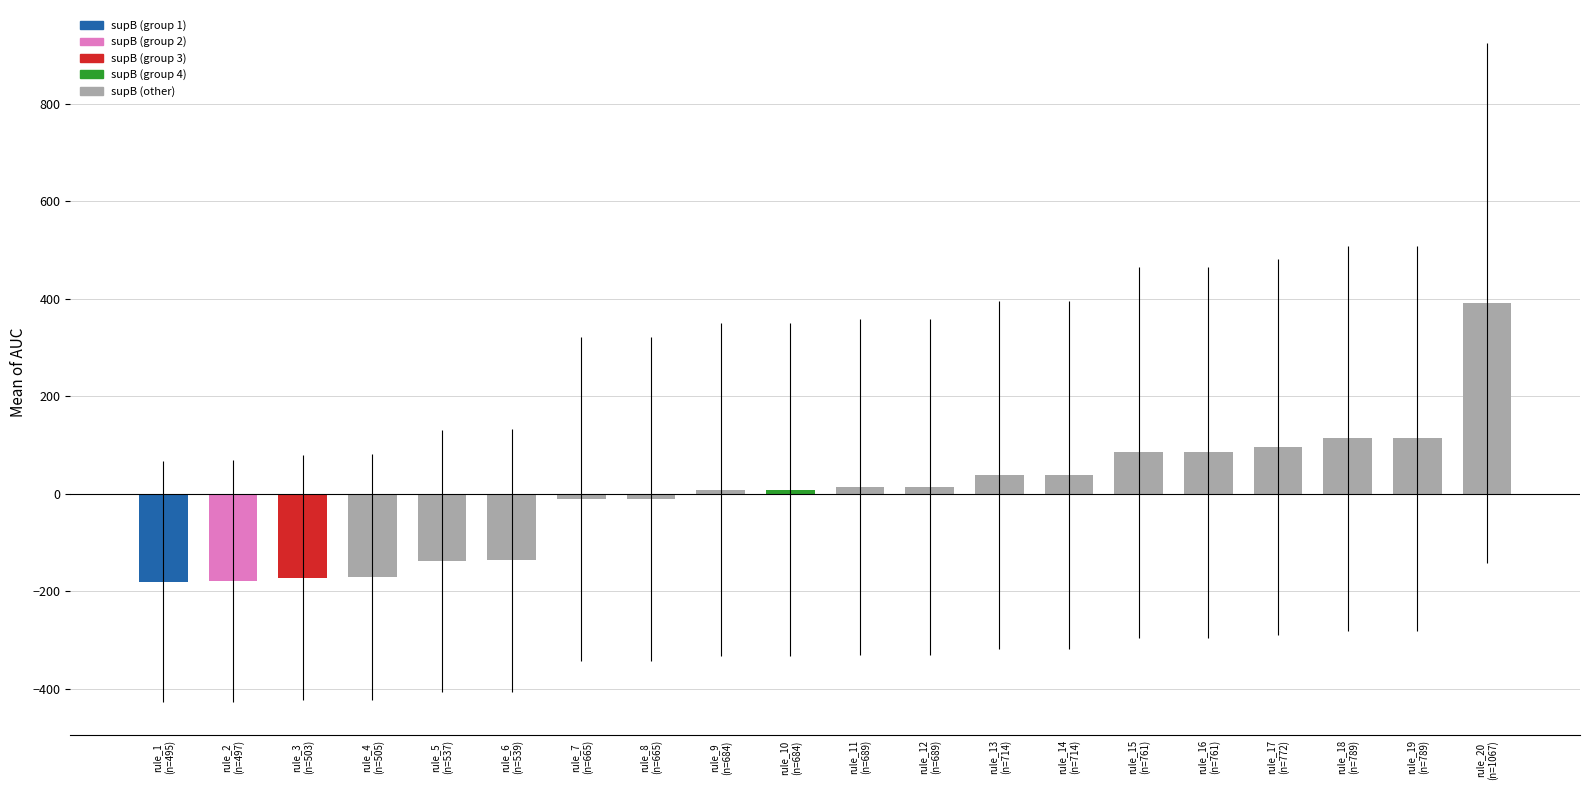

What is the difference between the maximum and minimum values?

572.0